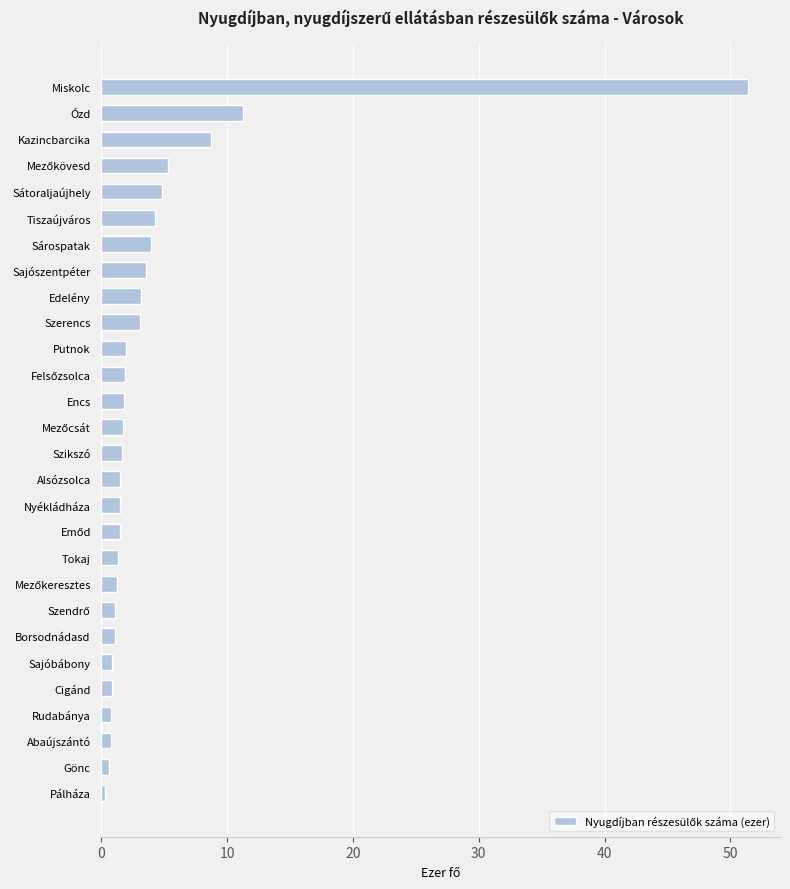

The value at Sajószentpéter is 5.9. True or false?

False